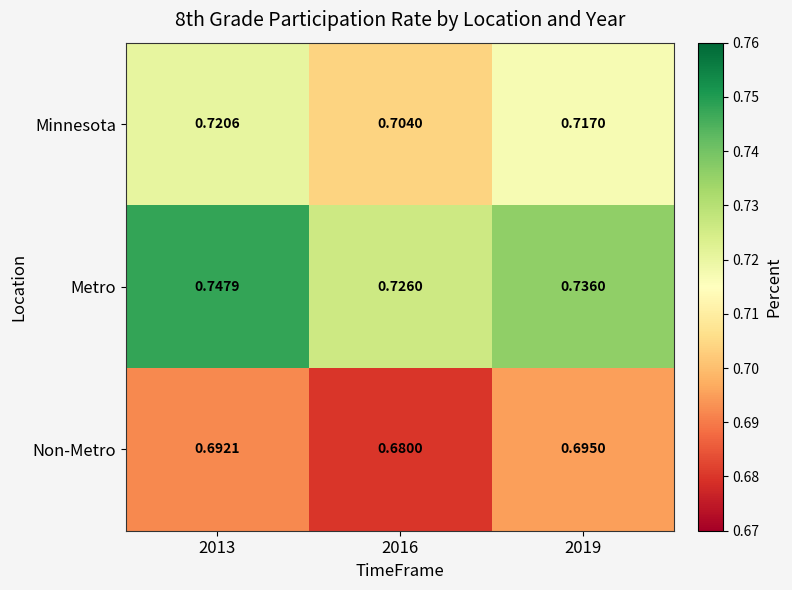

Which series has the largest range (max minus min)?

Metro